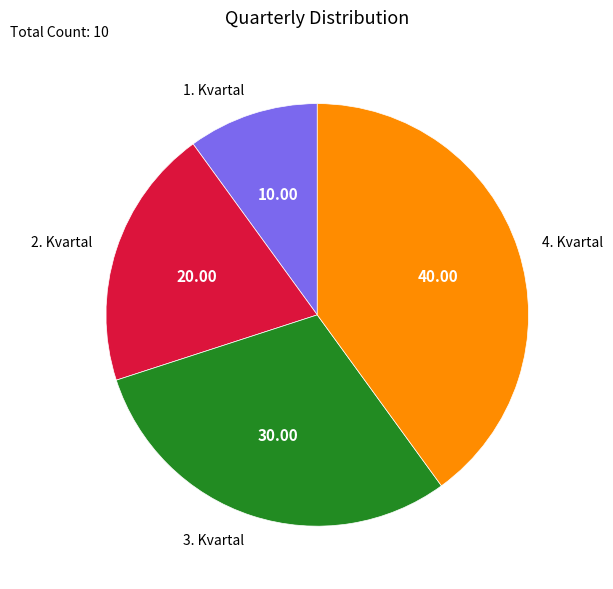

Which category has the smallest portion of the pie?

1. Kvartal